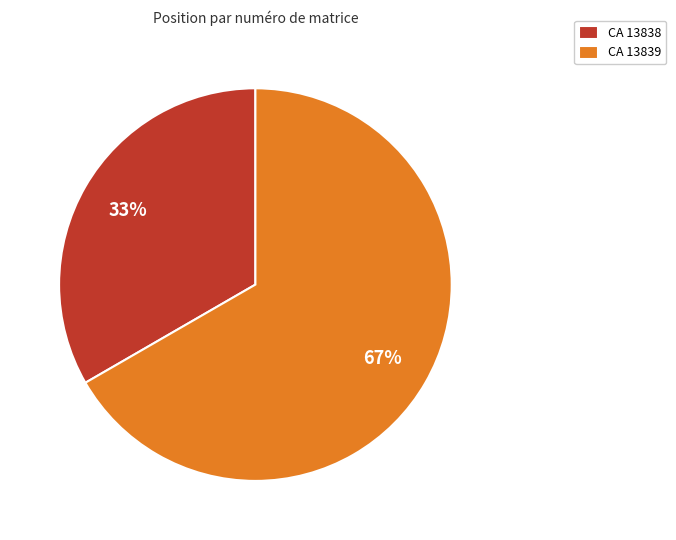

What is the ratio of the value at CA 13838 to the value at CA 13839?

0.5